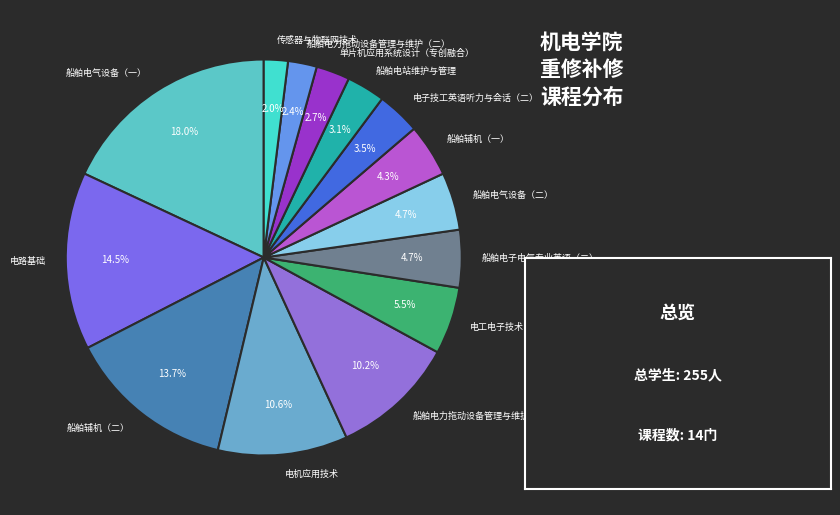

To the nearest percent, what is the difference between the 船舶辅机（二） and 船舶电子电气专业英语（二） slice percentages?

9%